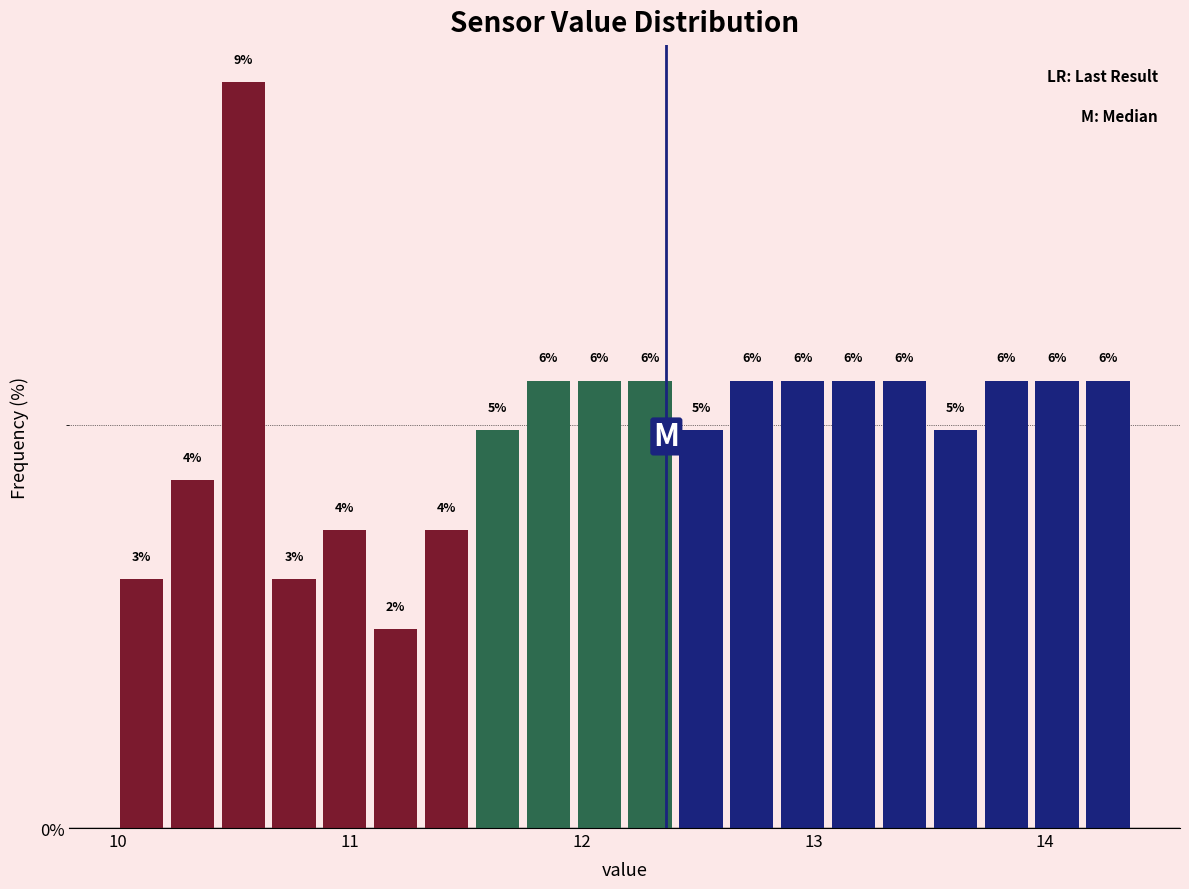

Read against the x-axis, roughly where is the centre of the tallest bar?

10.5